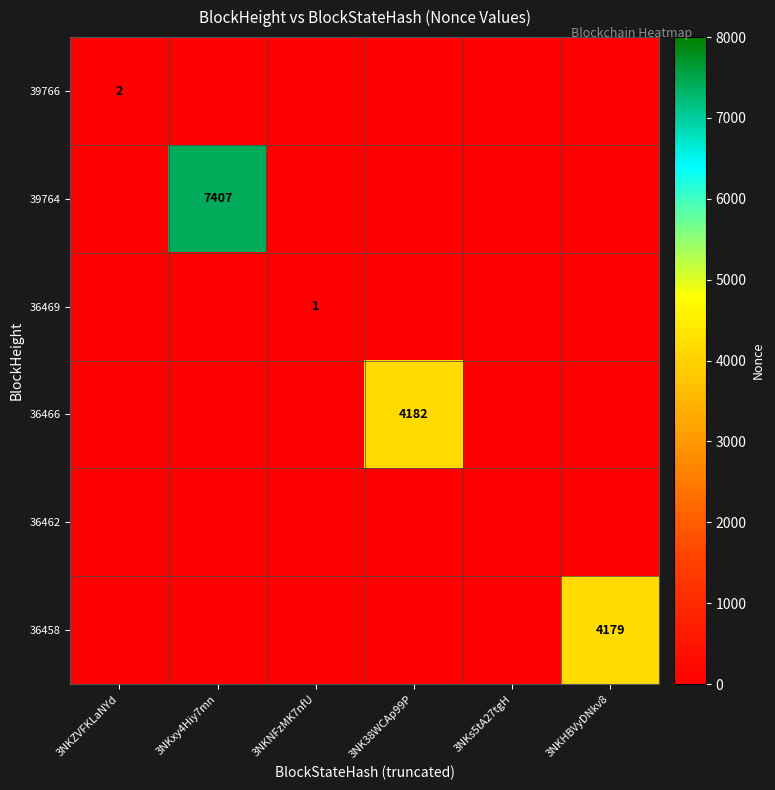

Rank the series by their maximum value, from highest to lowest.

39764, 36466, 36458, 39766, 36469, 36462